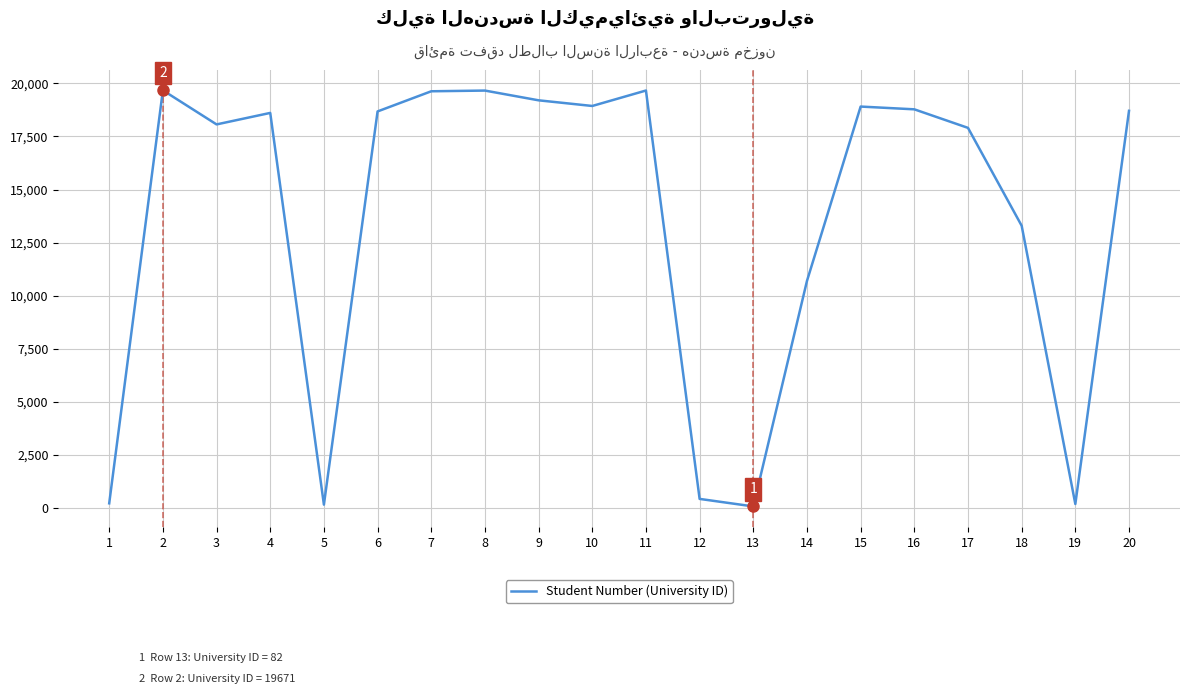

How many lines are shown in the chart?

1